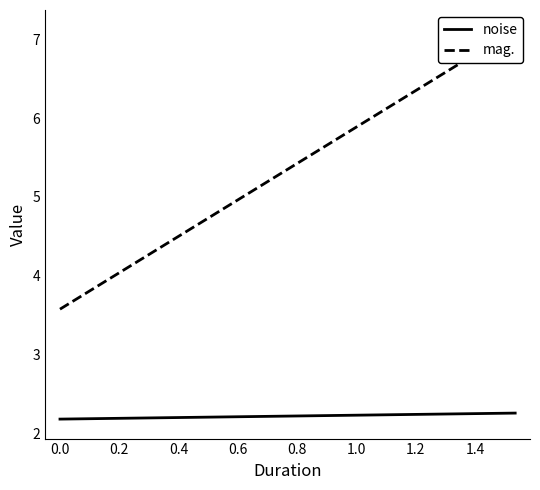

True or false: noise has a value of 3.1 at 0.853333.

False